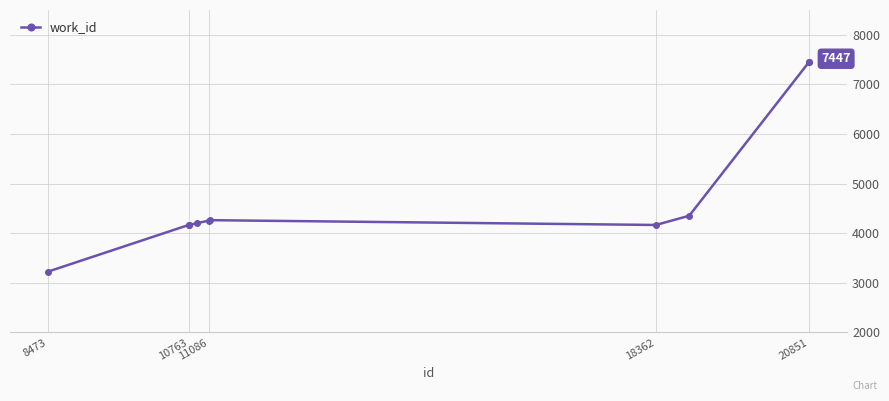

What is the difference between the maximum and second lowest values?

3280